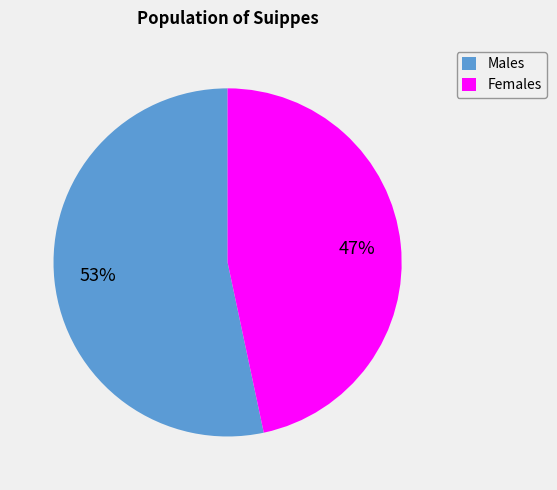

To the nearest percent, what is the average slice percentage?

50%